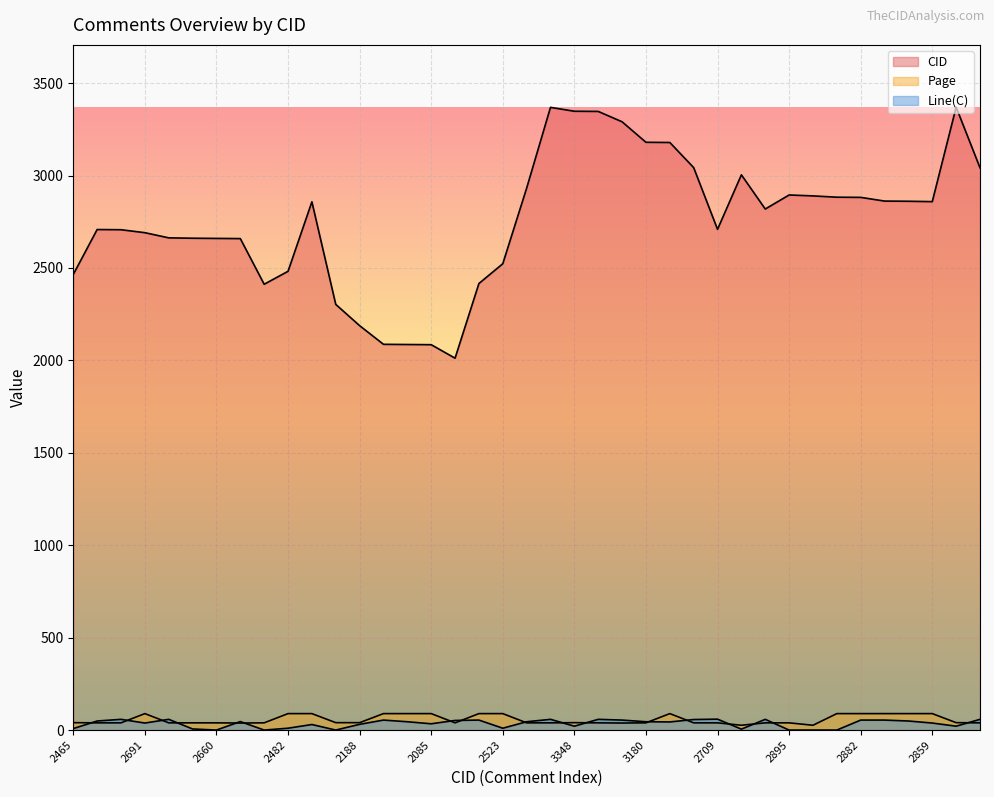

List the series in order of their peak value, highest first.

CID, Page, Line(C)